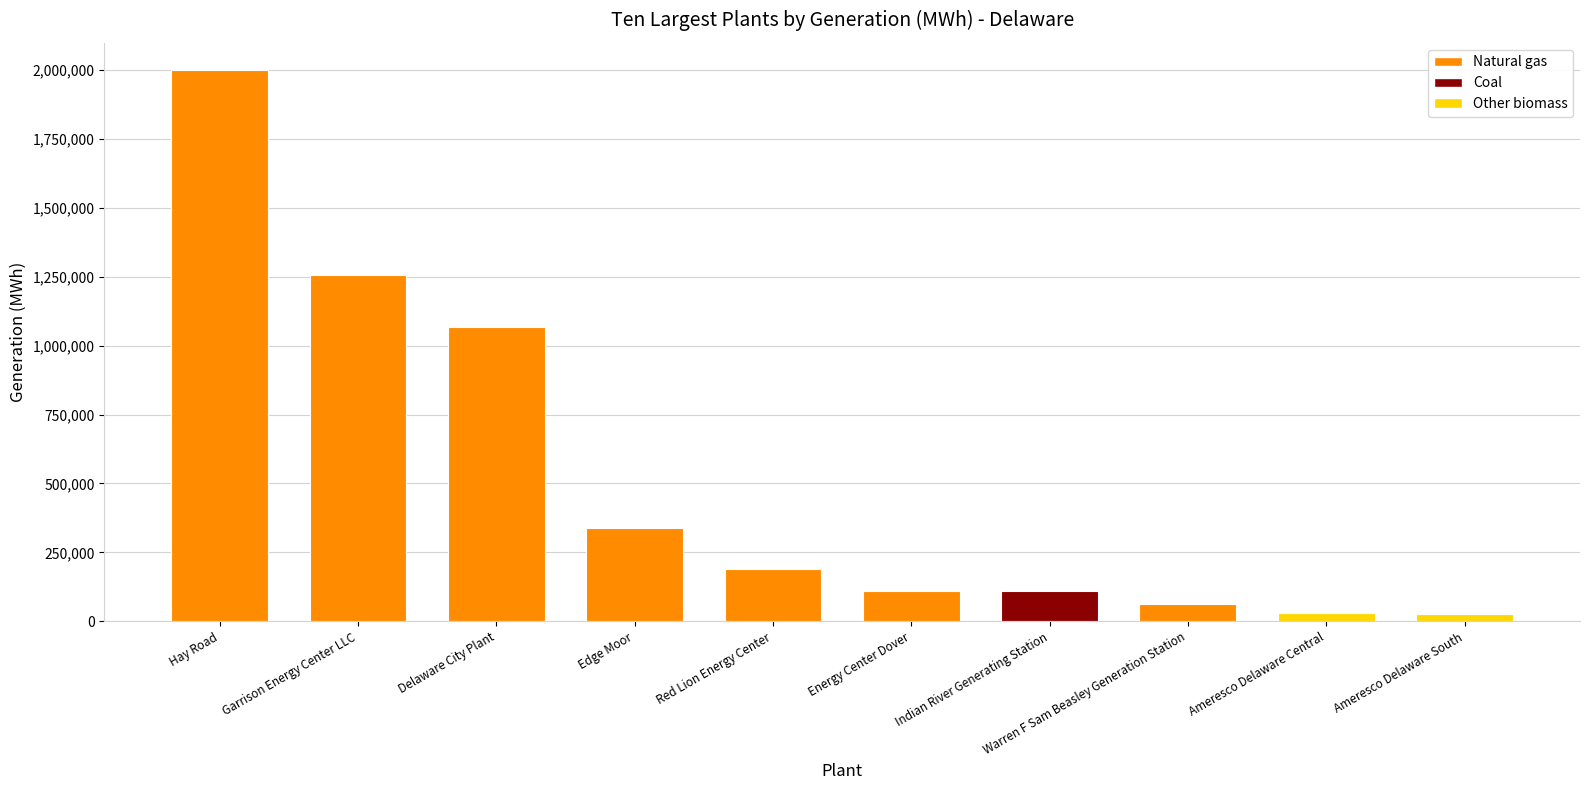

What is the sum of all values?

5188206